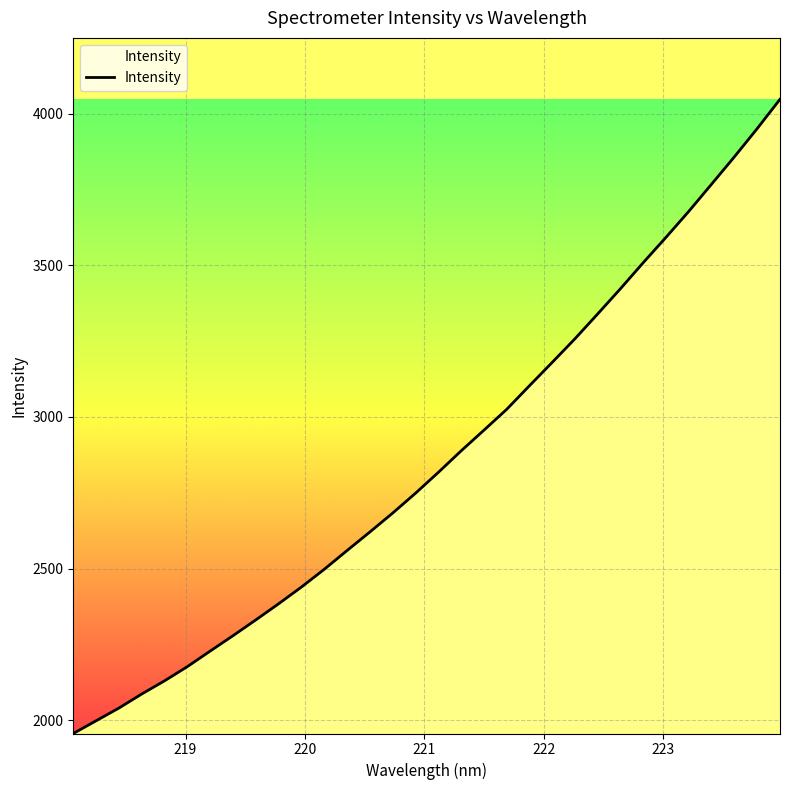

What is the maximum value shown in the chart?

4047.0